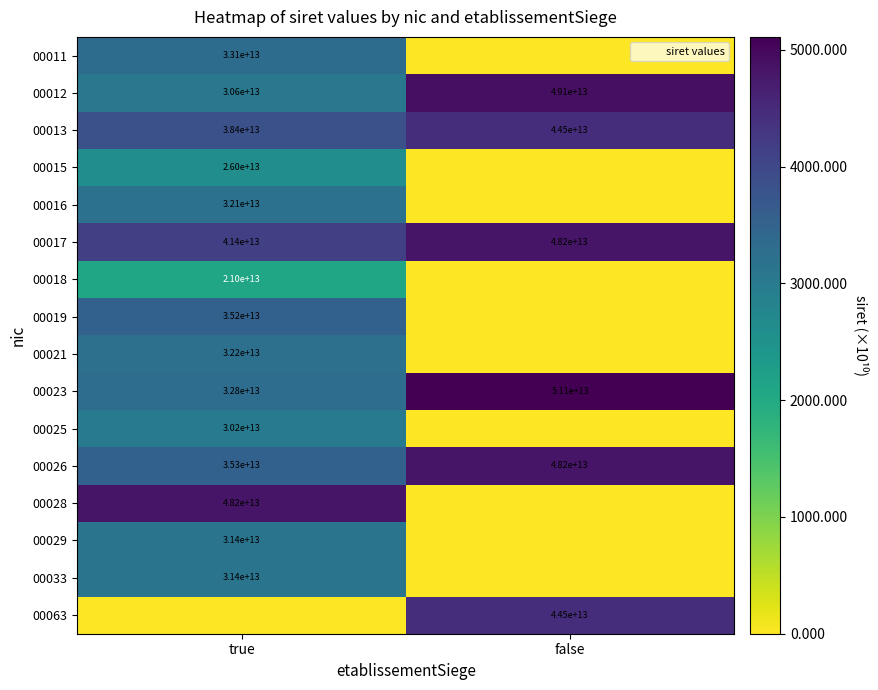

At which label does 00023 reach its peak?

false